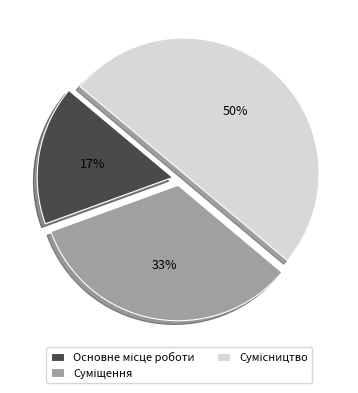

To the nearest percent, what is the difference between the largest and smallest slice percentages?

33%